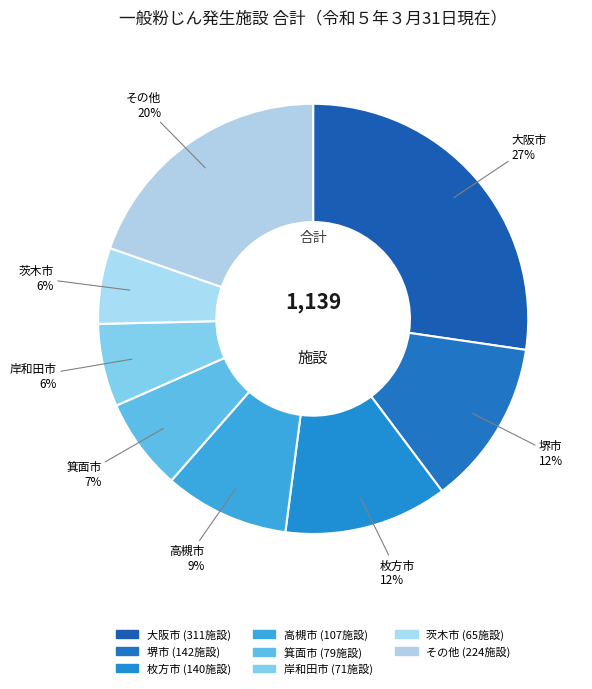

How many slices are in this pie chart?

8